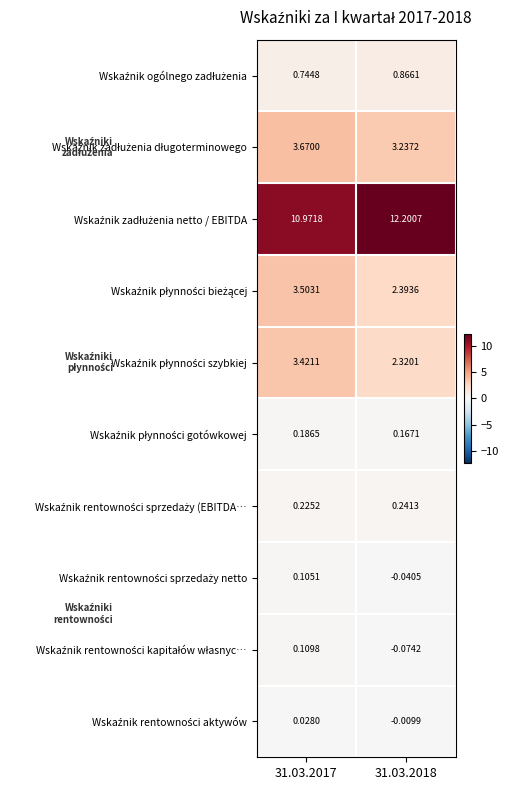

How many series are shown in this chart?

10